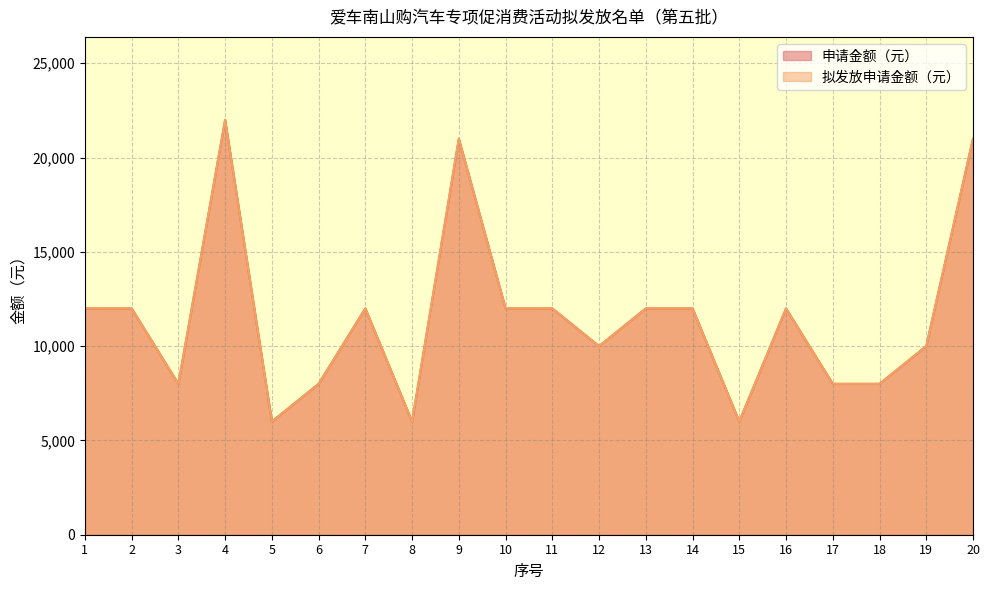

Rank the categories by 拟发放申请金额（元） value from highest to lowest.

4, 9, 20, 1, 2, 7, 10, 11, 13, 14, 16, 12, 19, 3, 6, 17, 18, 5, 8, 15